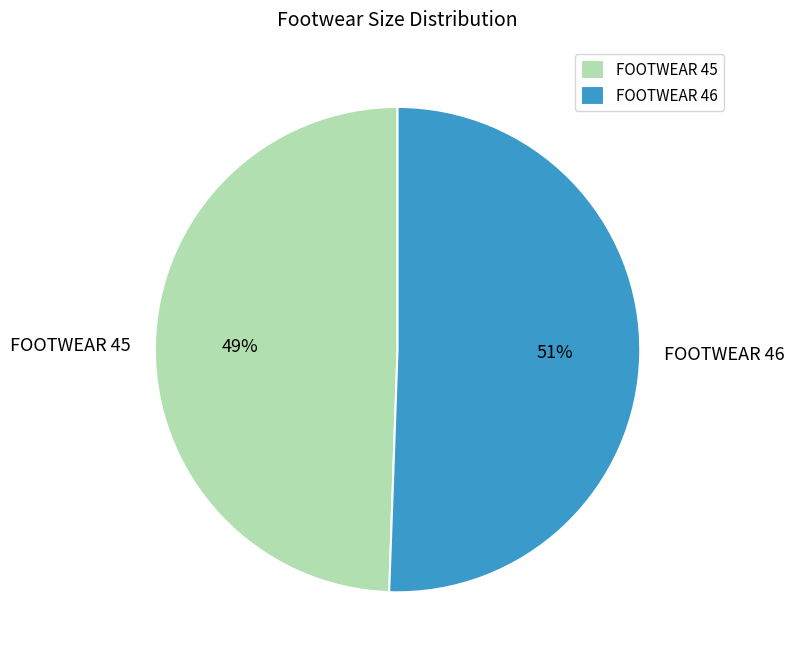

Approximately how many times larger is the value at FOOTWEAR 45 compared to FOOTWEAR 46?

1.0